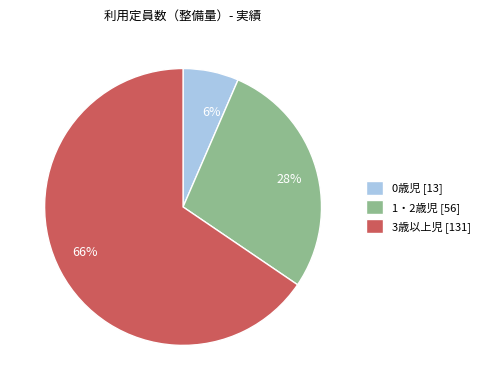

Count the number of slices in the pie.

3